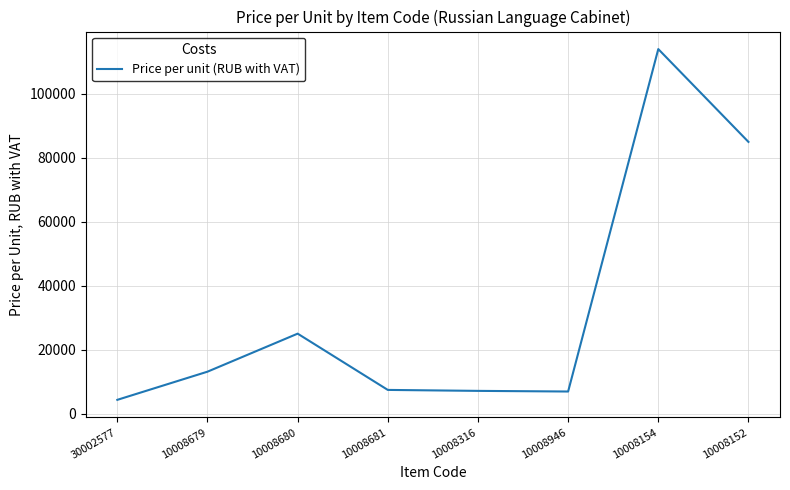

True or false: there are more than 1 points higher than both neighbors.

True